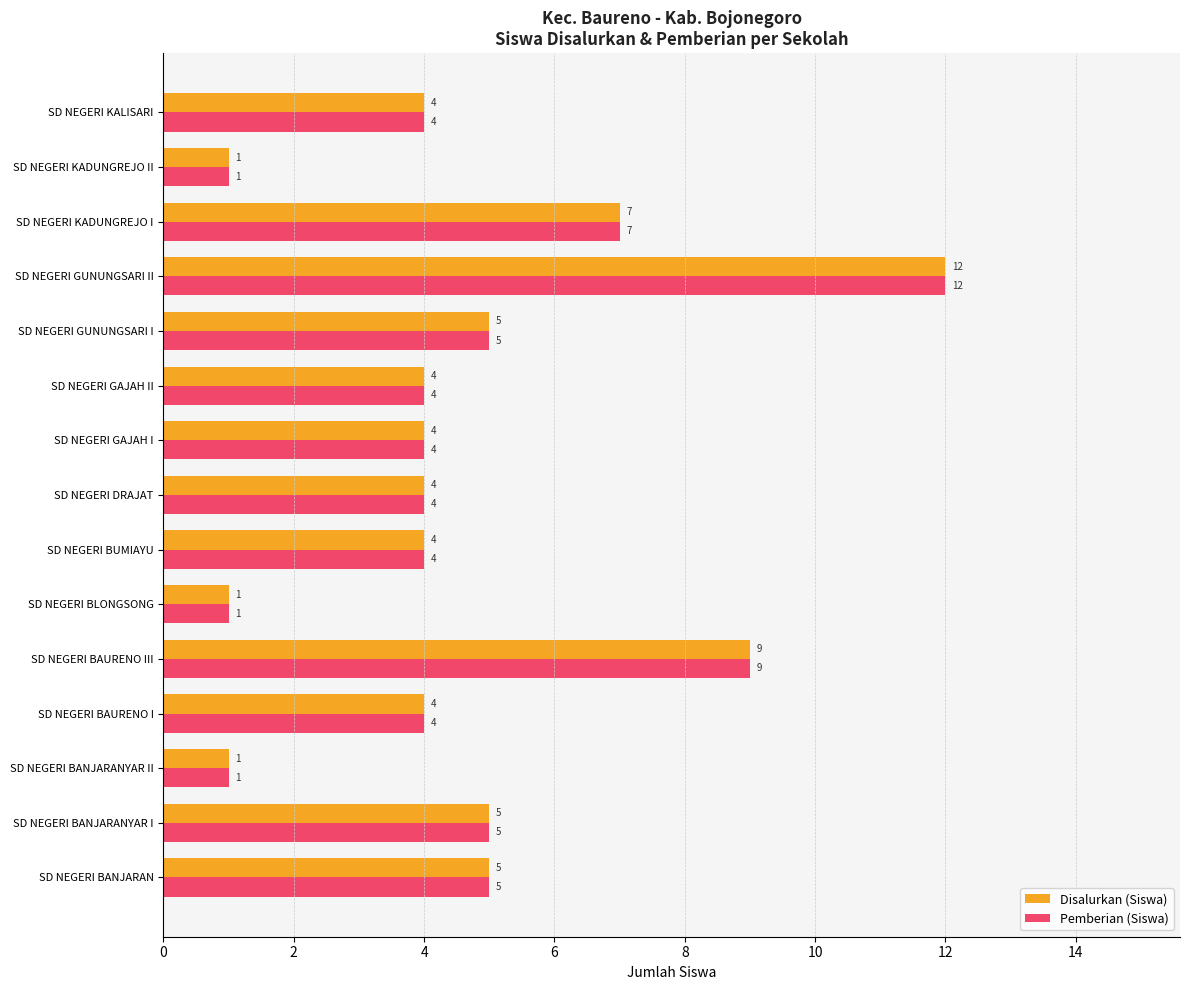

True or false: Disalurkan (Siswa) has a value of 19 at SD NEGERI GUNUNGSARI II.

False